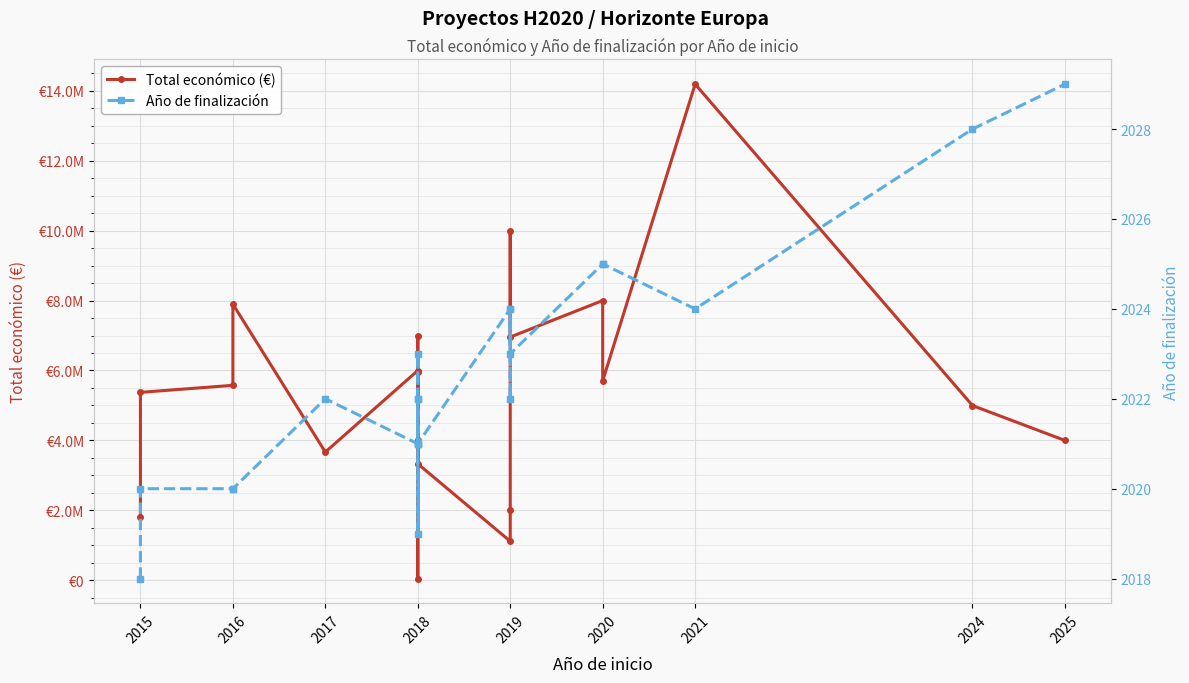

What is the value of the Año de finalización point at the 15th from the left?

2024